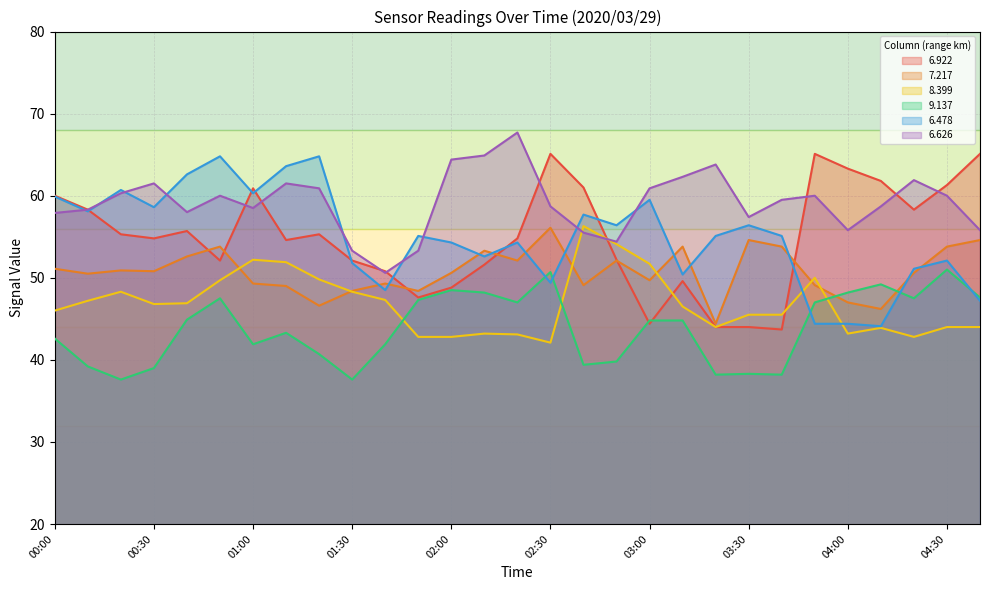

What is the total value across all series at 02:20?

319.0